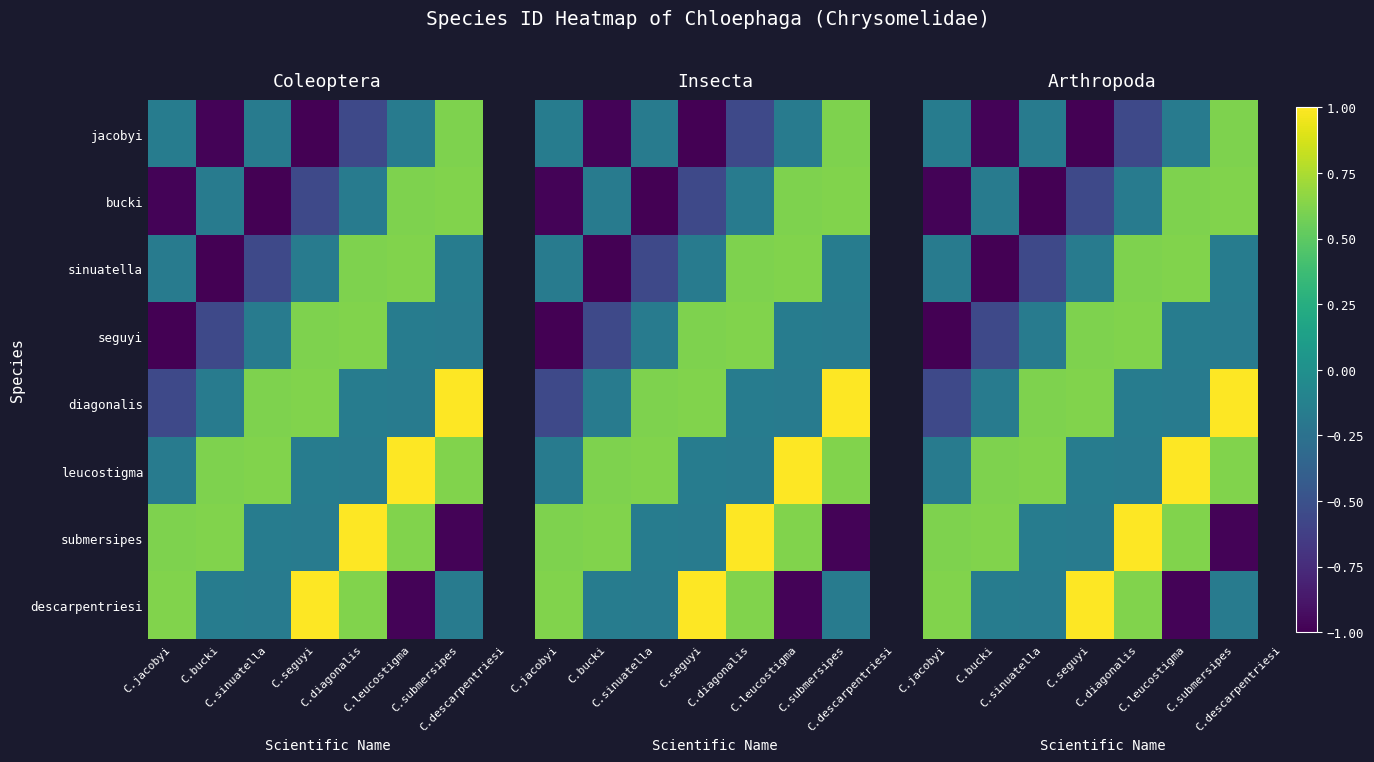

What is the sum of all leucostigma values?

2.4